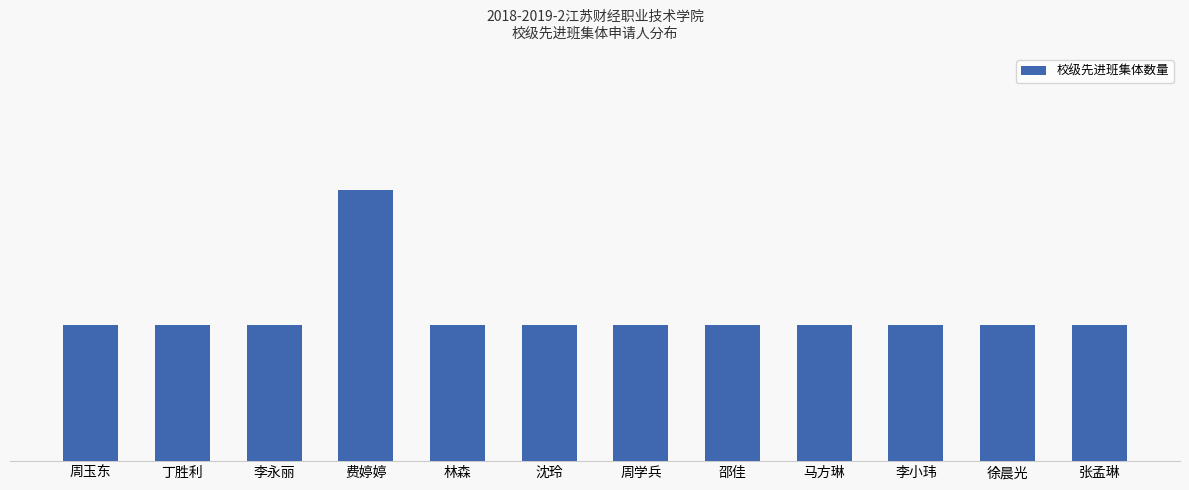

Does the chart contain any negative values?

No